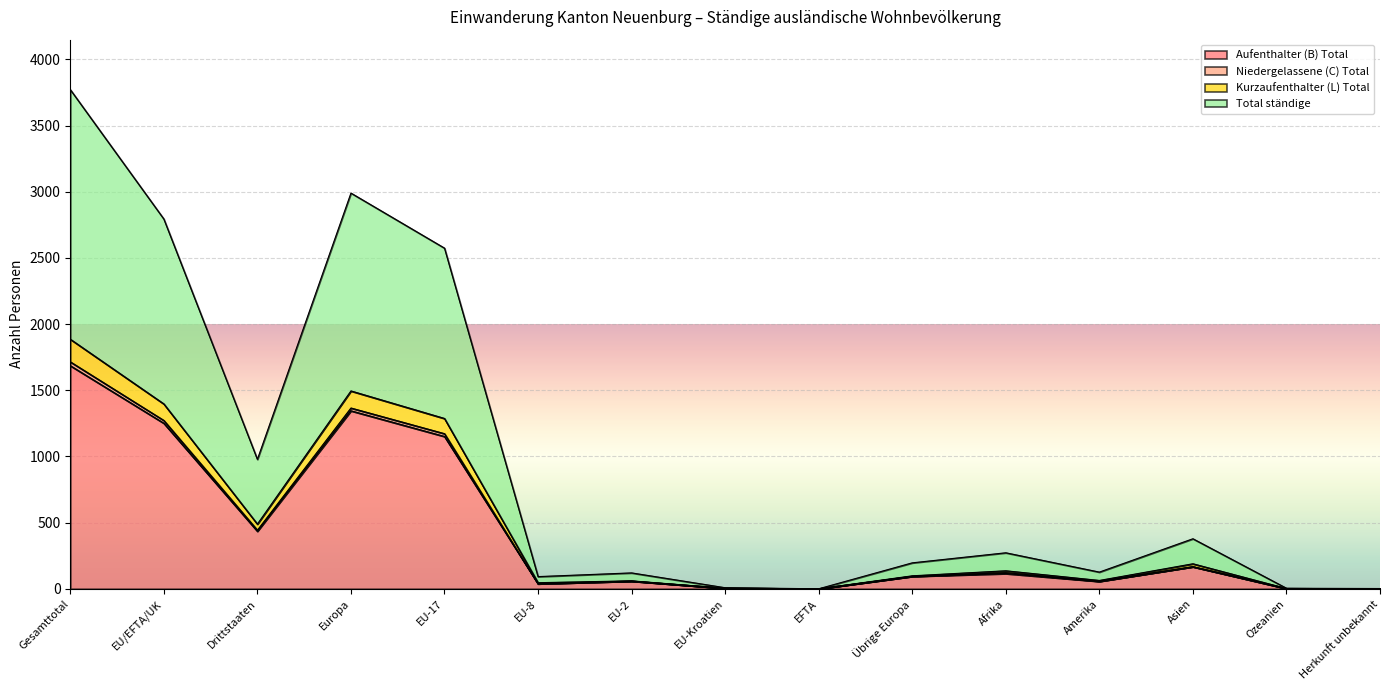

In Total ständige, how many points are lower than both neighbors (excluding endpoints)?

4